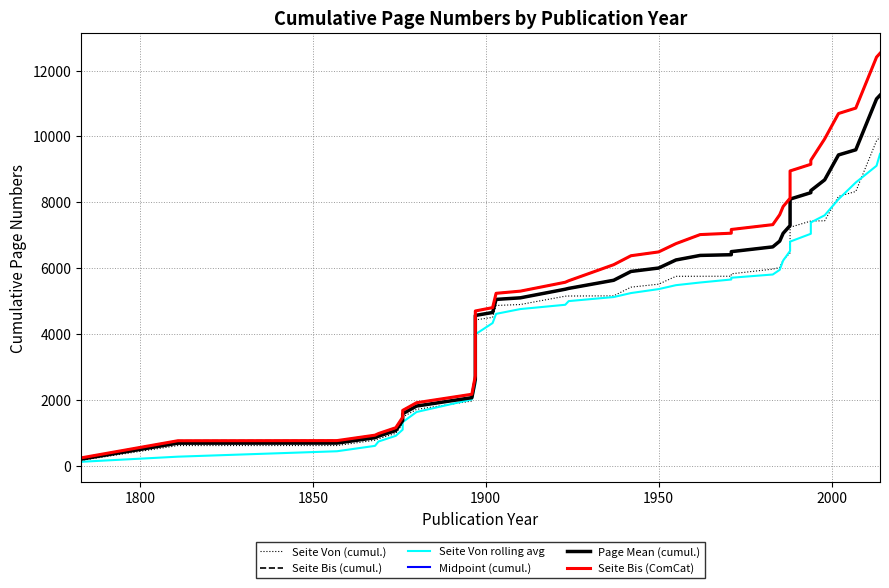

Which series has the widest spread of values?

Seite Bis (cumul.)